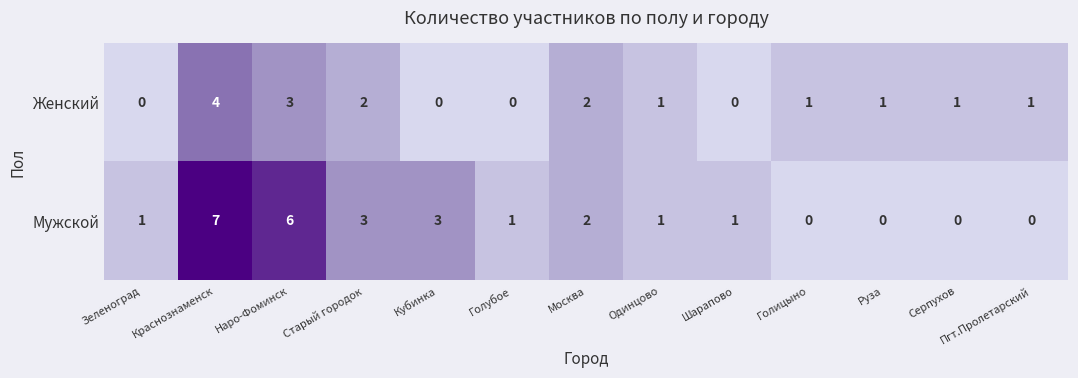

Which series has the largest range (max minus min)?

Мужской